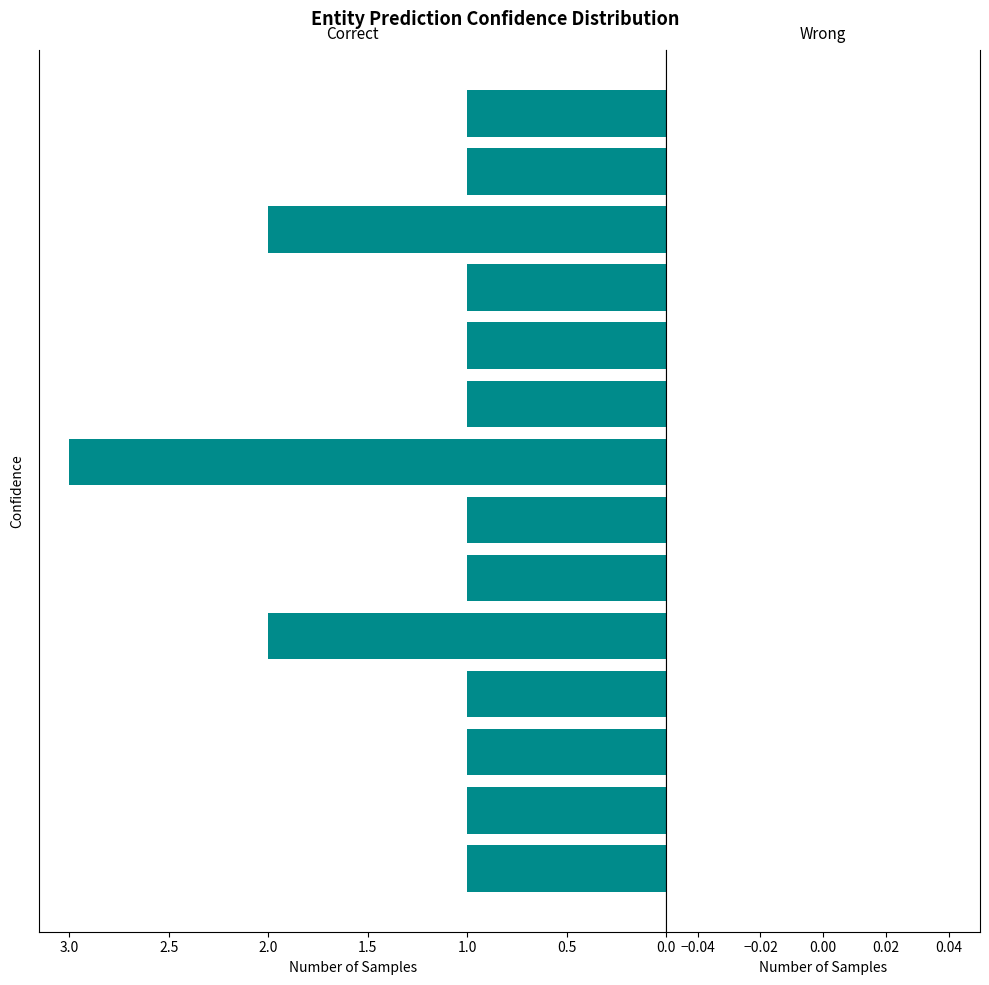

What is the greatest value displayed?

3